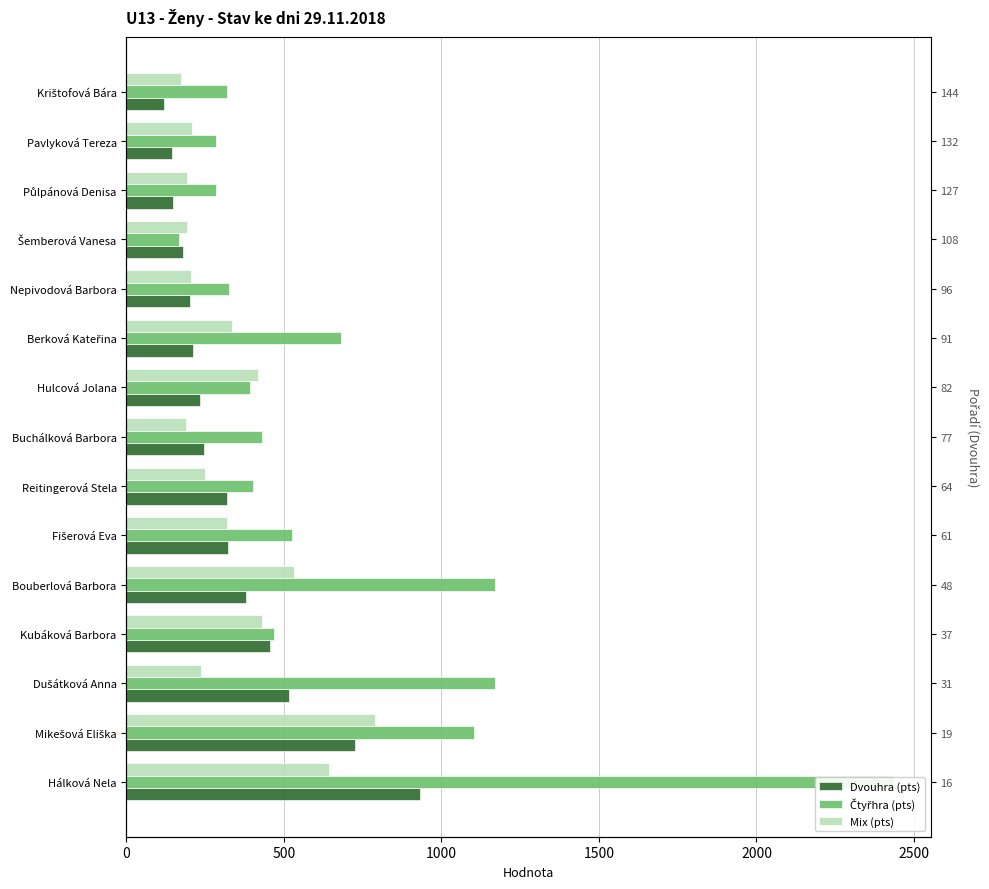

What is the total value across all series at Dušátková Anna?

1924